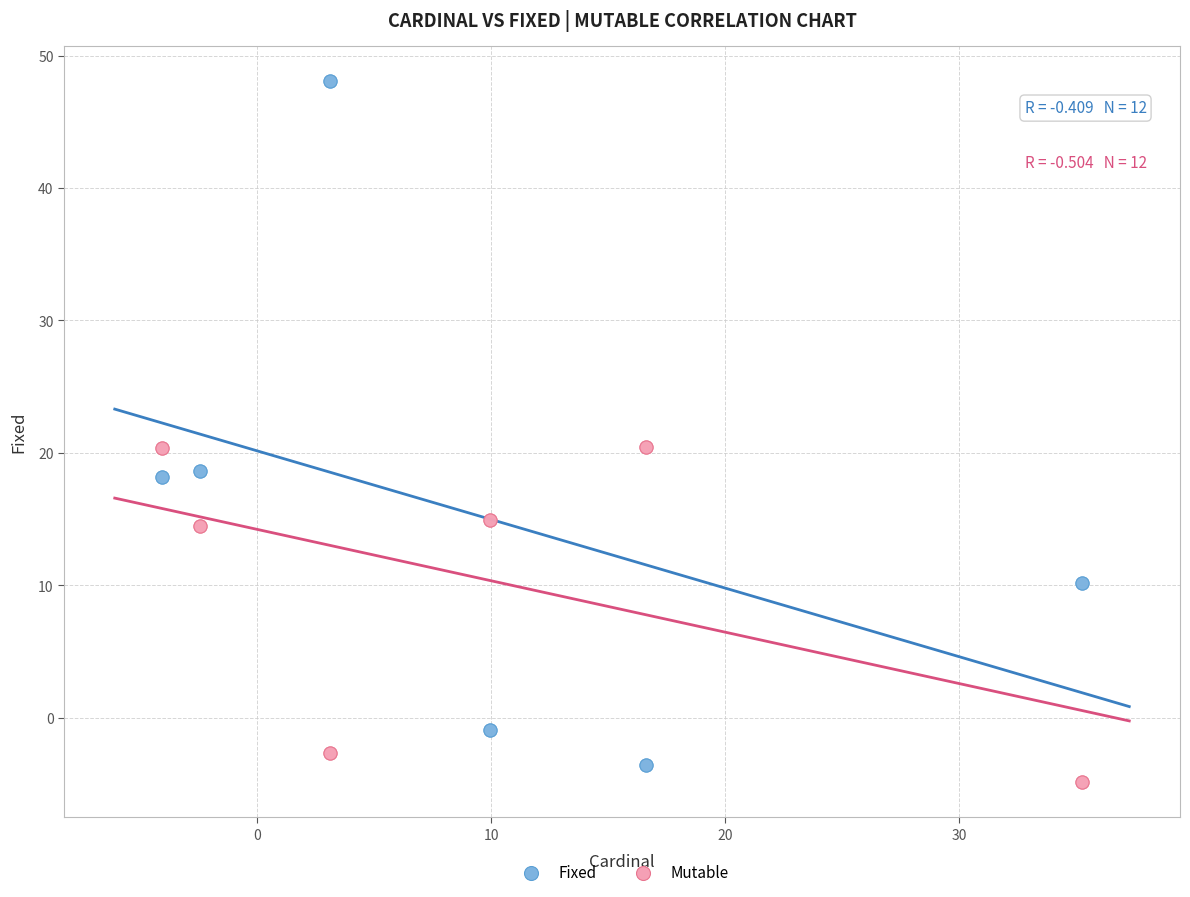

Which series contains the highest Y value?

Fixed